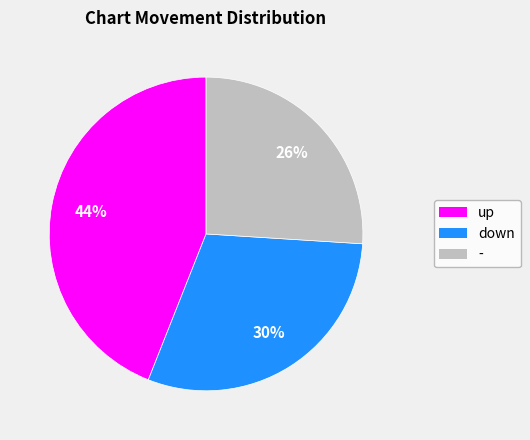

Which has a higher value, - or up?

up